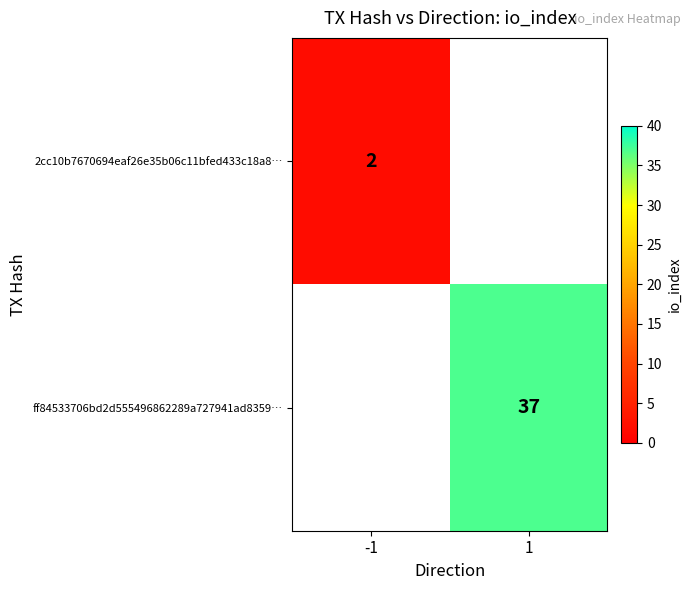

The 2cc10b7670694eaf26e35b06c11bfed433c18a8… series shows 2 at -1. True or false?

True